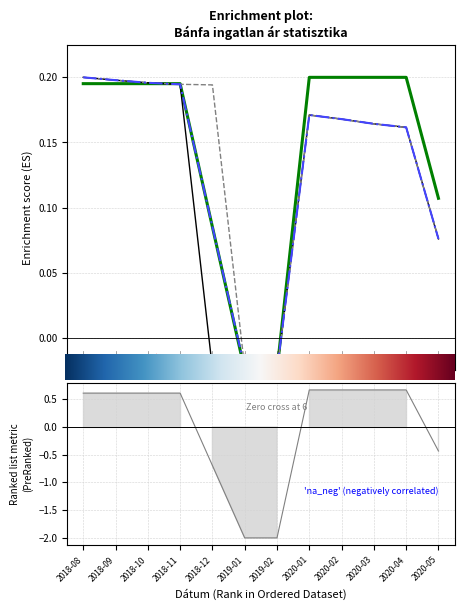

Where does the Átlagos négyzetméter ár series first go above 0?

2018-08